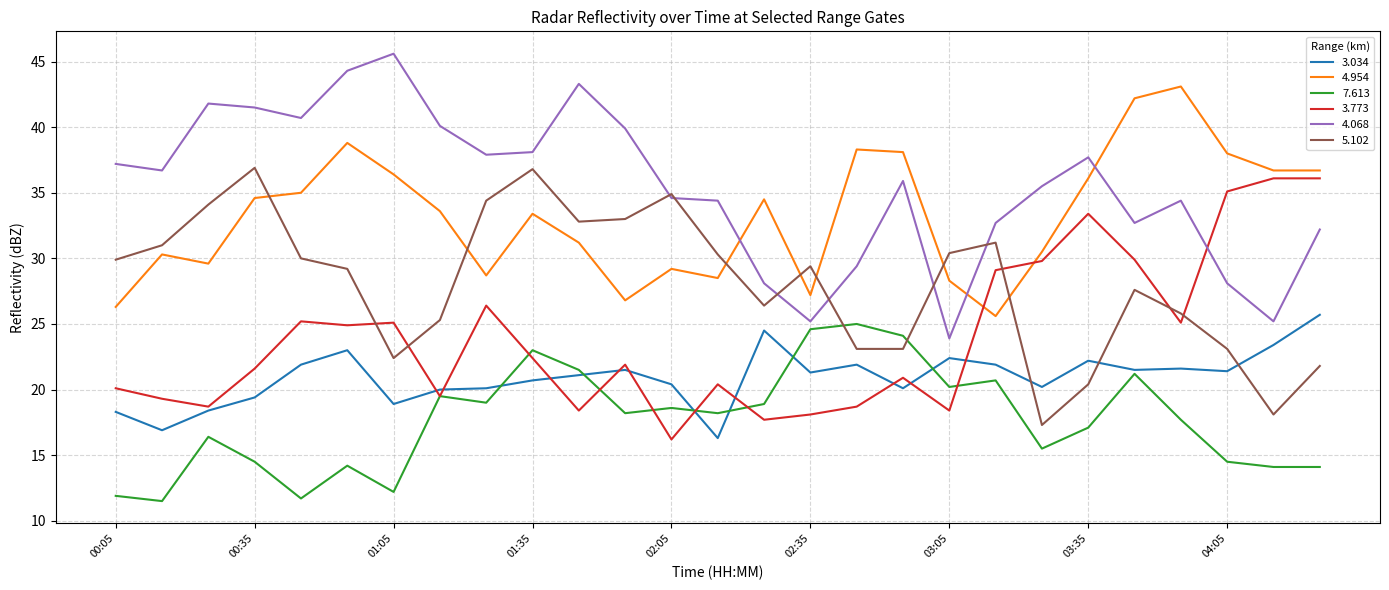

Which series has the widest spread of values?

4.068